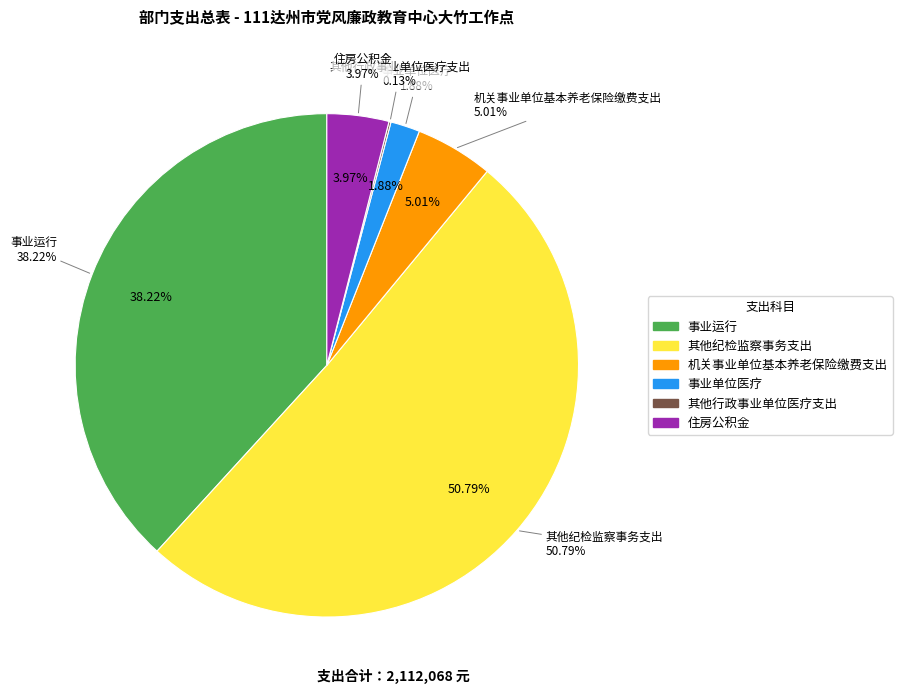

True or false: 机关事业单位基本养老保险缴费支出 accounts for 5% of the total.

True